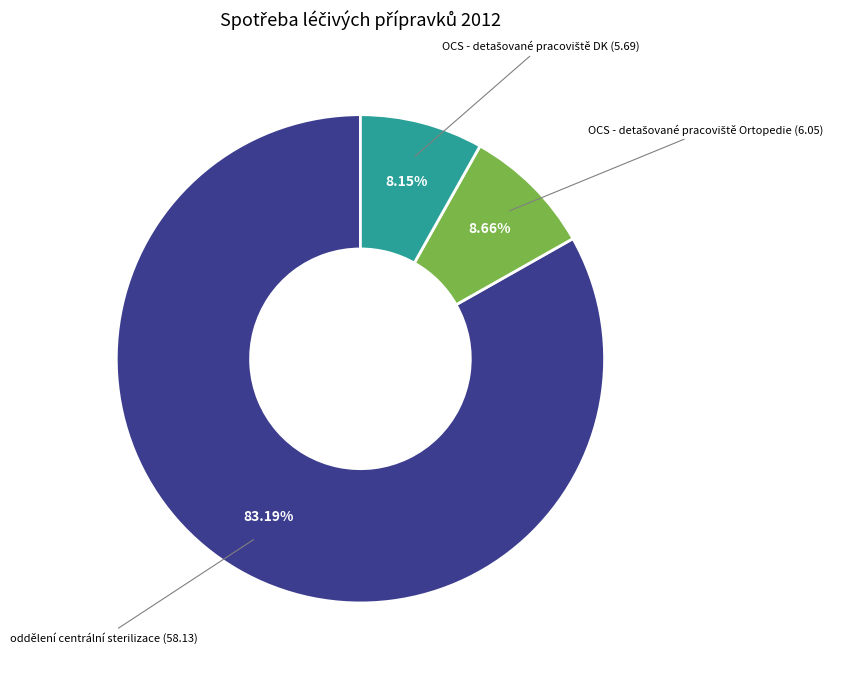

What is the largest slice in the pie chart?

oddělení centrální sterilizace